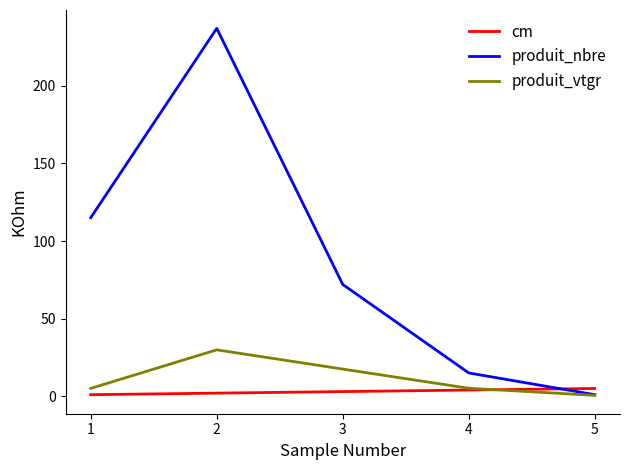

What is the smallest value displayed?

0.6